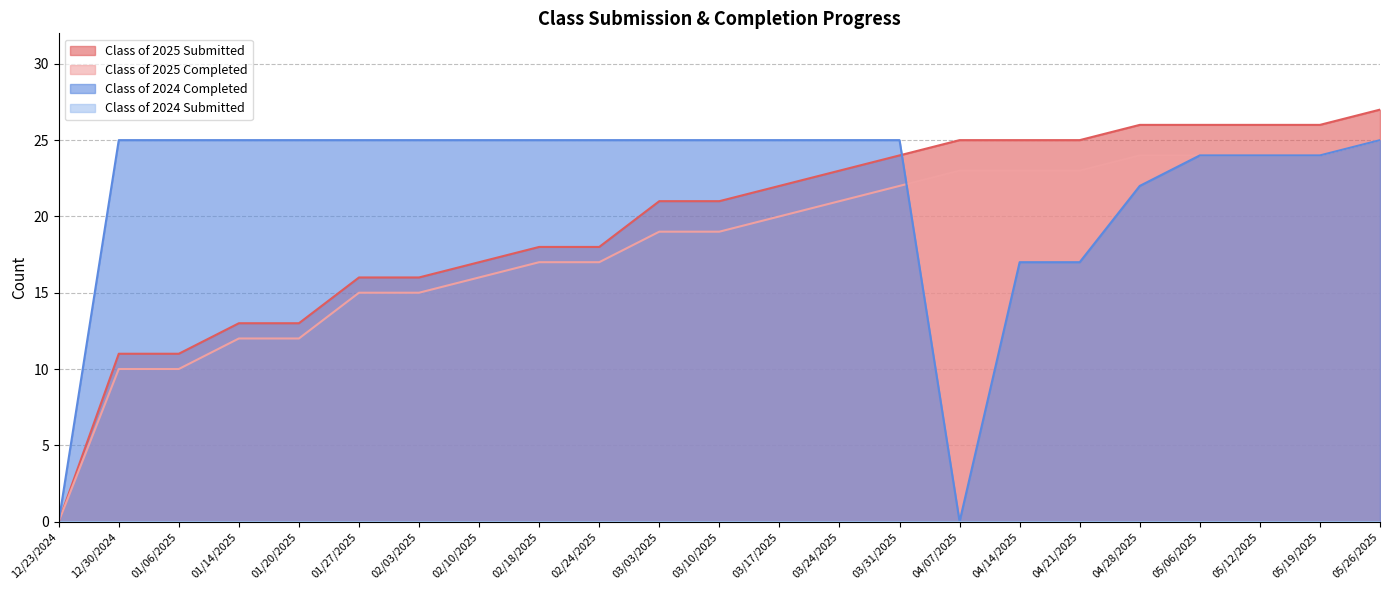

What is the difference between the Class of 2024 Completed values at 05/06/2025 and 01/20/2025?

1